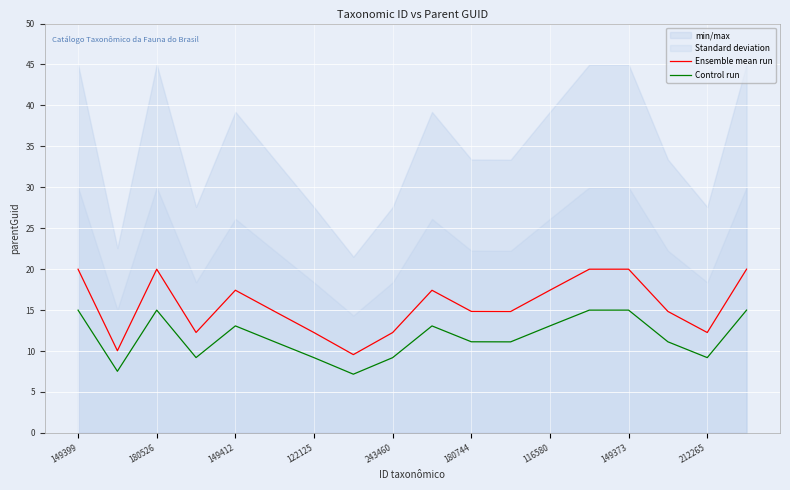

Does the chart display data point markers on the line(s)?

No